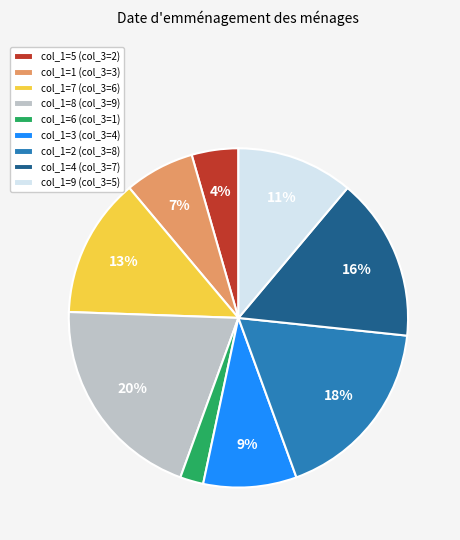

Count the number of slices in the pie.

9